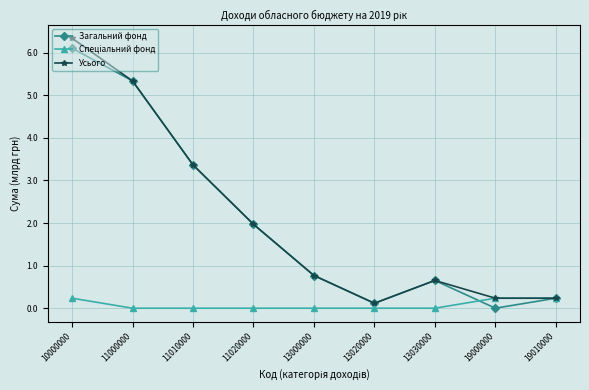

What is the greatest value displayed?

6.3